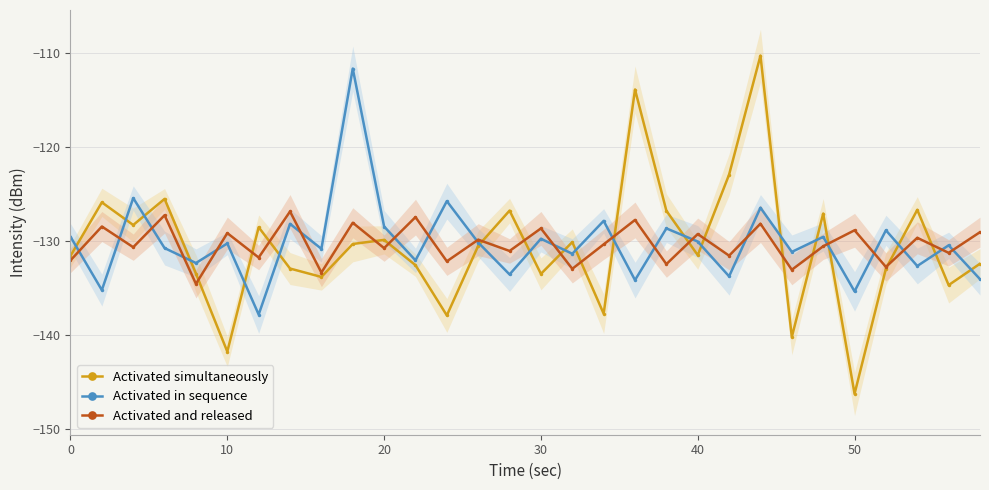

Reading right to left, extract all data points from this chart.

Activated simultaneously: -132.5	-134.7	-126.7	-133.0	-146.3	-127.1	-140.3	-110.3	-123.0	-131.5	-126.8	-113.9	-137.8	-130.2	-133.5	-126.8	-130.6	-138.0	-132.6	-129.9	-130.4	-133.9	-133.0	-128.6	-141.8	-133.5	-125.6	-128.3	-125.9	-131.6
Activated in sequence: -134.1	-130.5	-132.7	-128.9	-135.4	-129.6	-131.2	-126.5	-133.8	-130.1	-128.7	-134.2	-127.9	-131.4	-129.8	-133.6	-130.2	-125.8	-132.1	-128.5	-111.7	-130.9	-128.2	-137.9	-130.3	-132.4	-130.8	-125.5	-135.3	-129.6
Activated and released: -129.1	-131.3	-129.7	-132.8	-128.9	-130.6	-133.1	-128.2	-131.6	-129.3	-132.5	-127.8	-130.4	-133.0	-128.7	-131.1	-129.9	-132.2	-127.5	-130.8	-128.1	-133.4	-126.9	-131.8	-129.2	-134.6	-127.3	-130.7	-128.5	-132.1